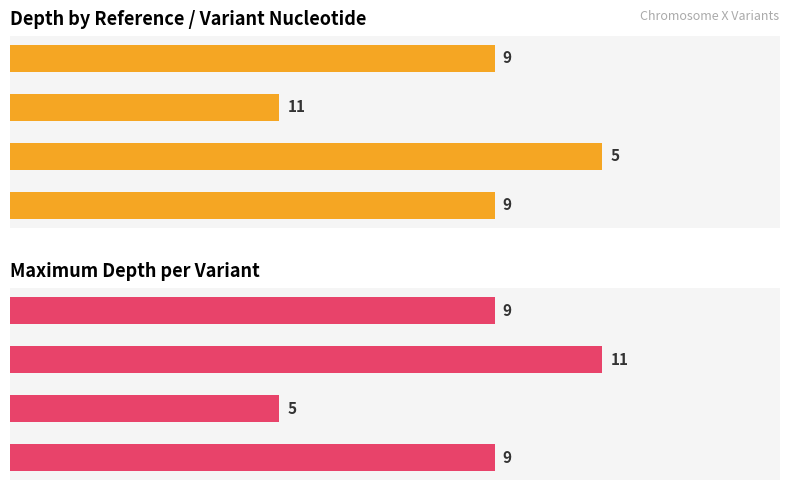

How many groups of bars are there?

4